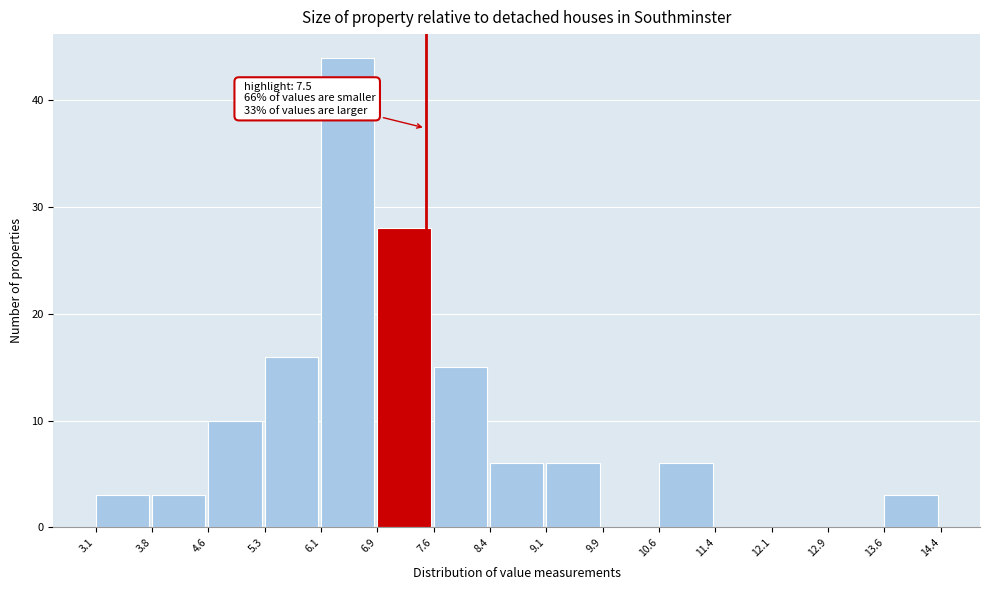

Over which range of the x-axis is the bar tallest?

6.1 to 6.9